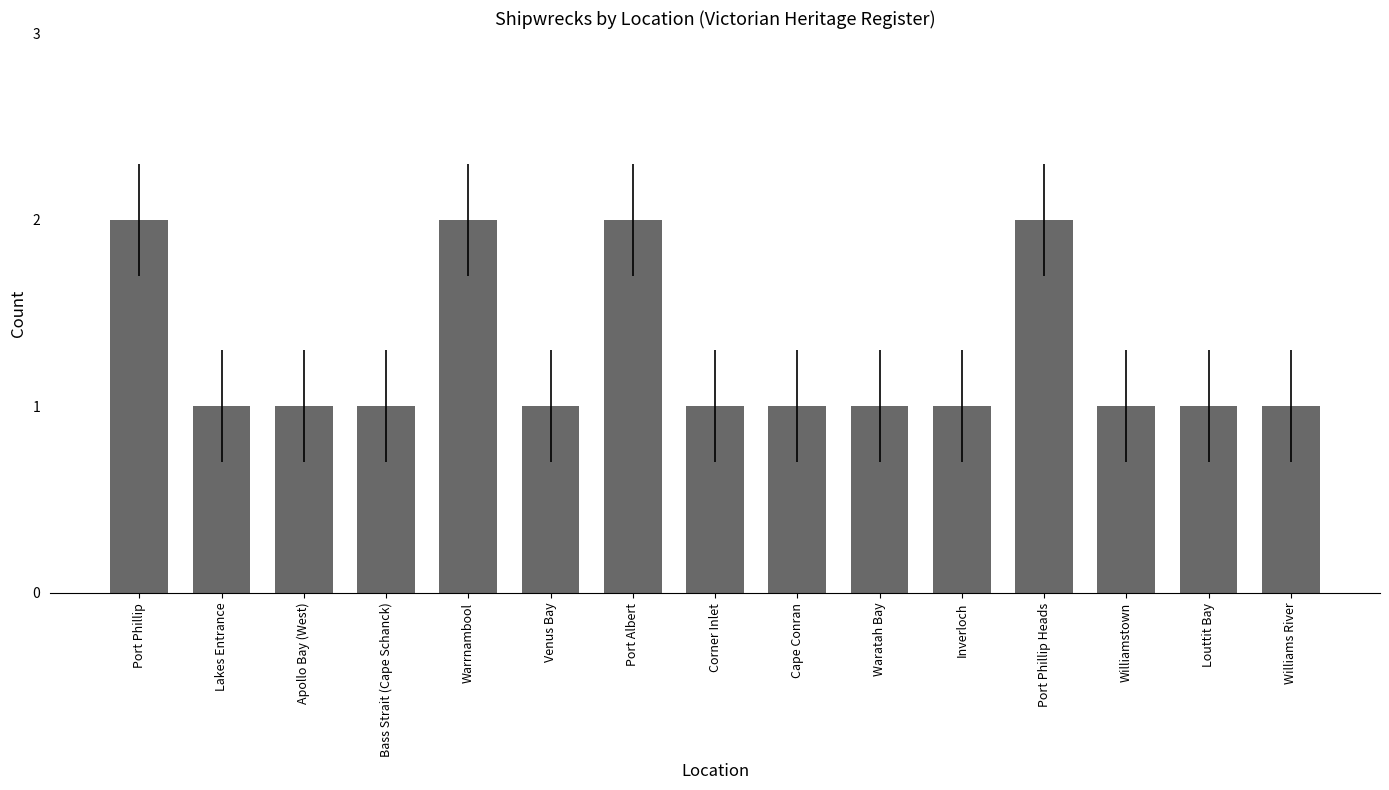

How many bars are there in total?

15